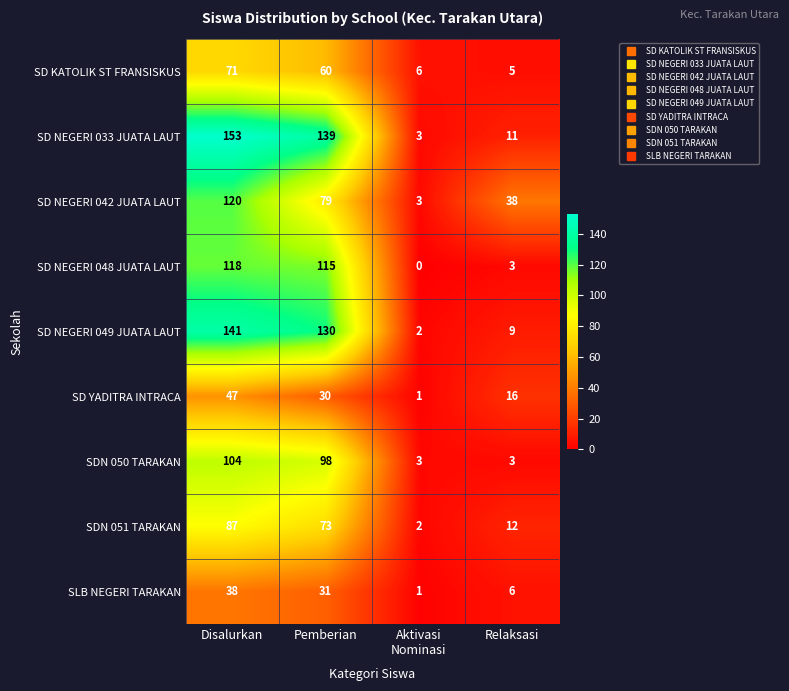

What is the sum of all SLB NEGERI TARAKAN values?

76